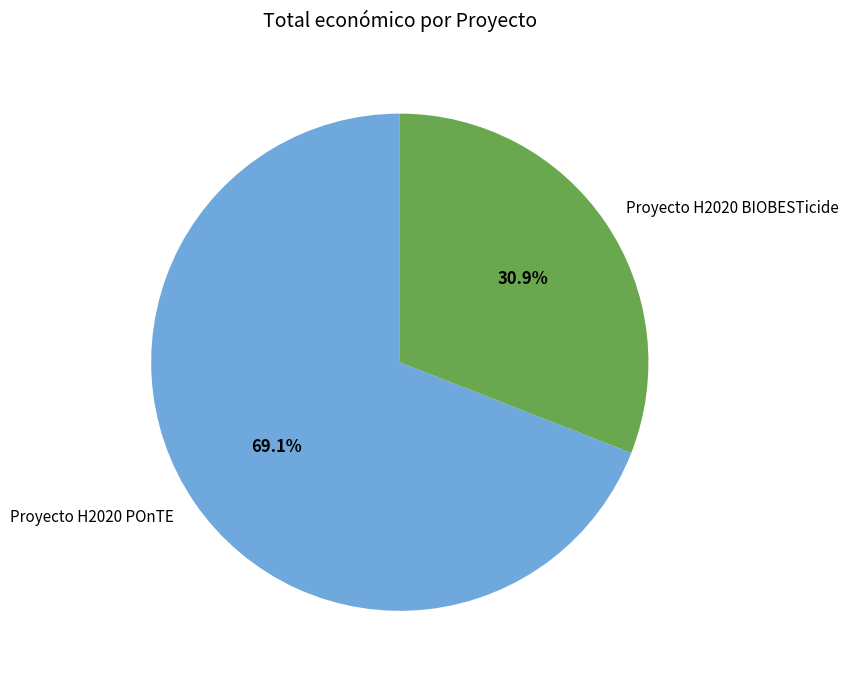

To the nearest percent, what is the difference between the Proyecto H2020 POnTE and Proyecto H2020 BIOBESTicide slice percentages?

38%